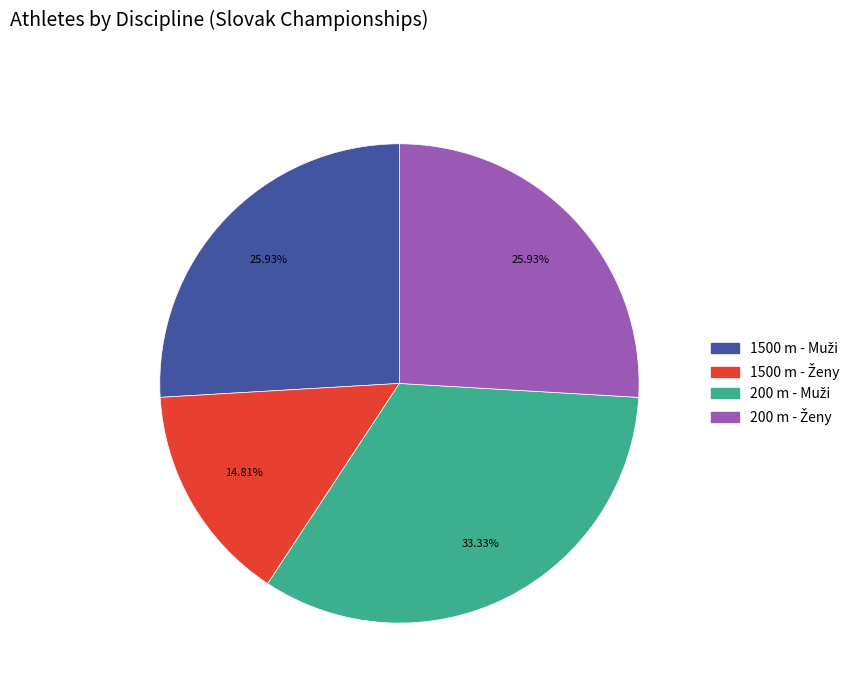

Does any single category account for the majority?

No